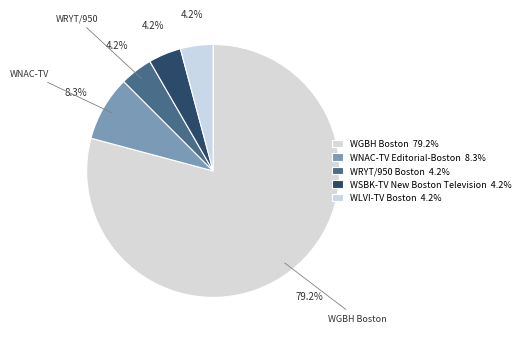

What portion of the pie excludes WRYT/950 Boston?

95.8%